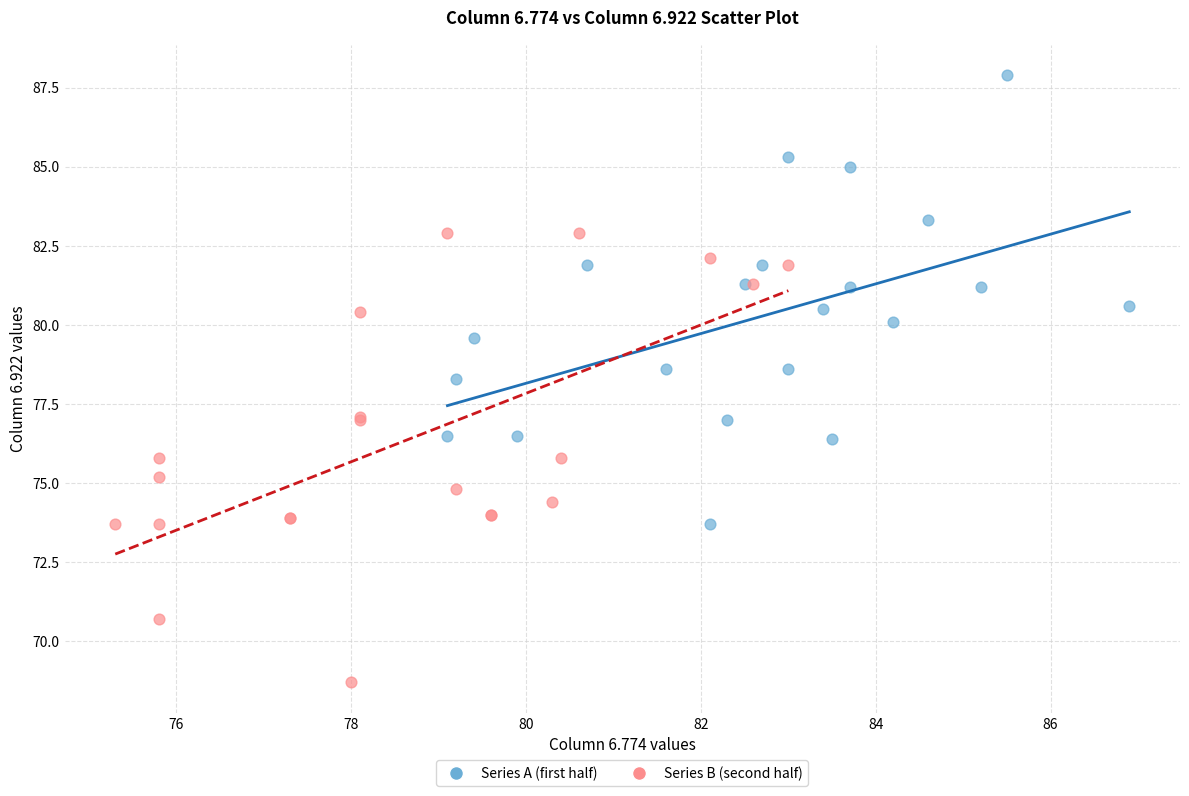

Which series reaches the maximum Y coordinate?

Series A (first half)